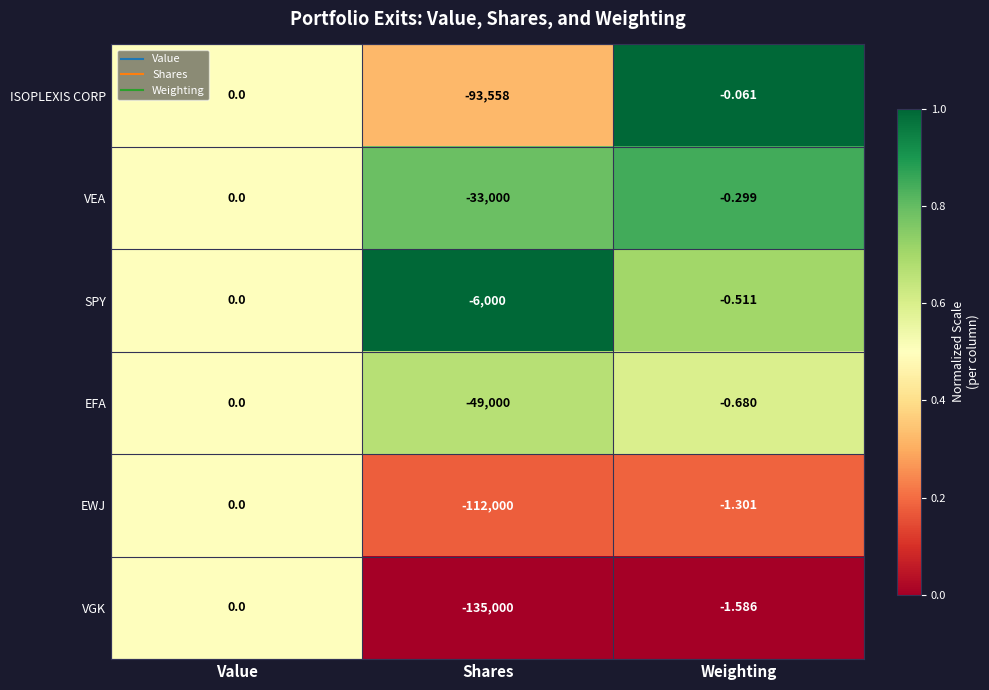

Which series has the largest total across all categories?

SPY